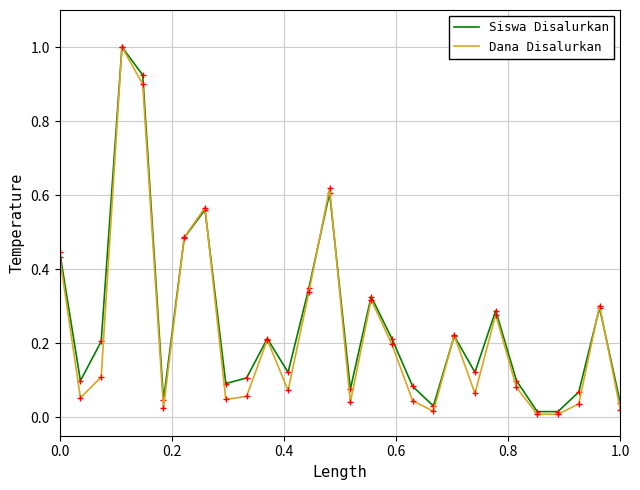

What is the highest value of the Dana Disalurkan series?

1.0